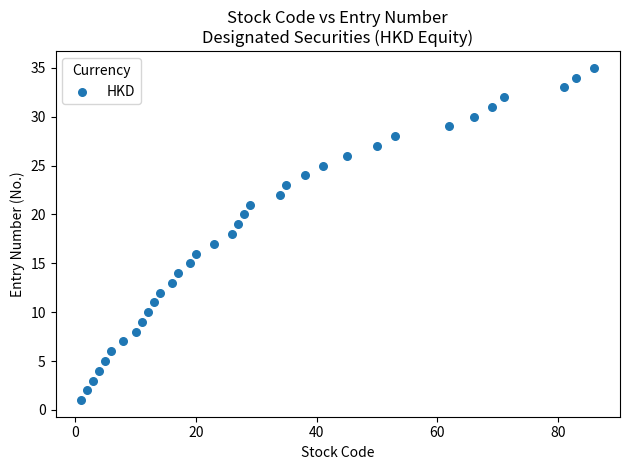

What is the range of Y values (max minus min)?

34